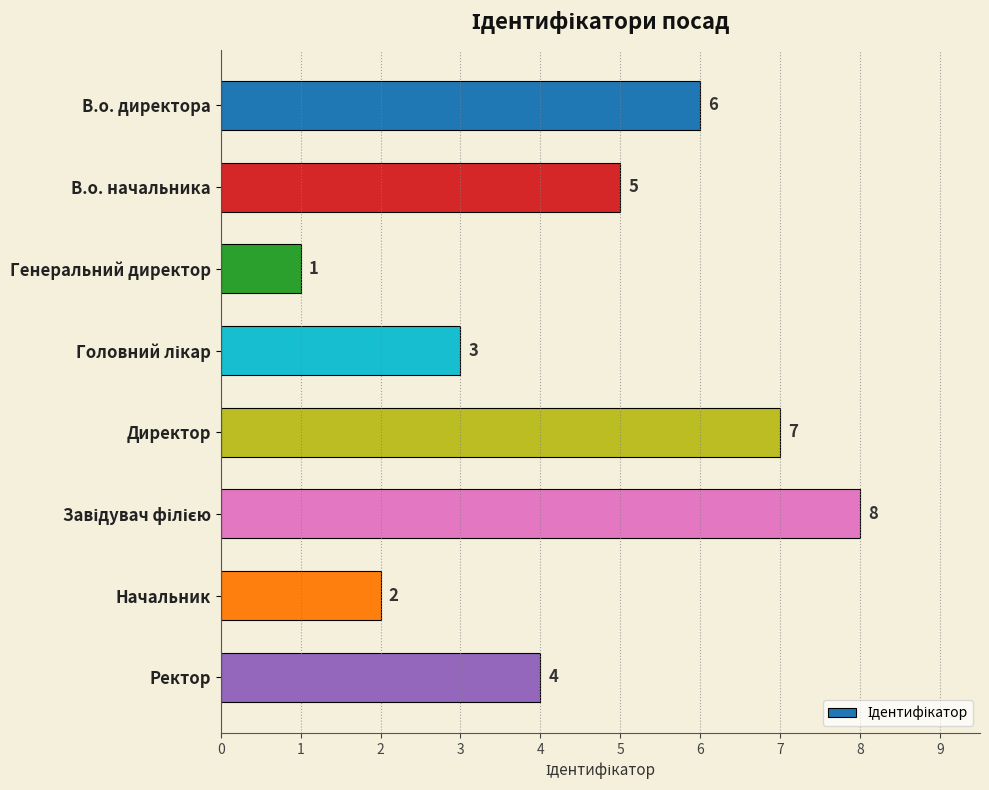

True or false: the data shows 0 at Генеральний директор.

False